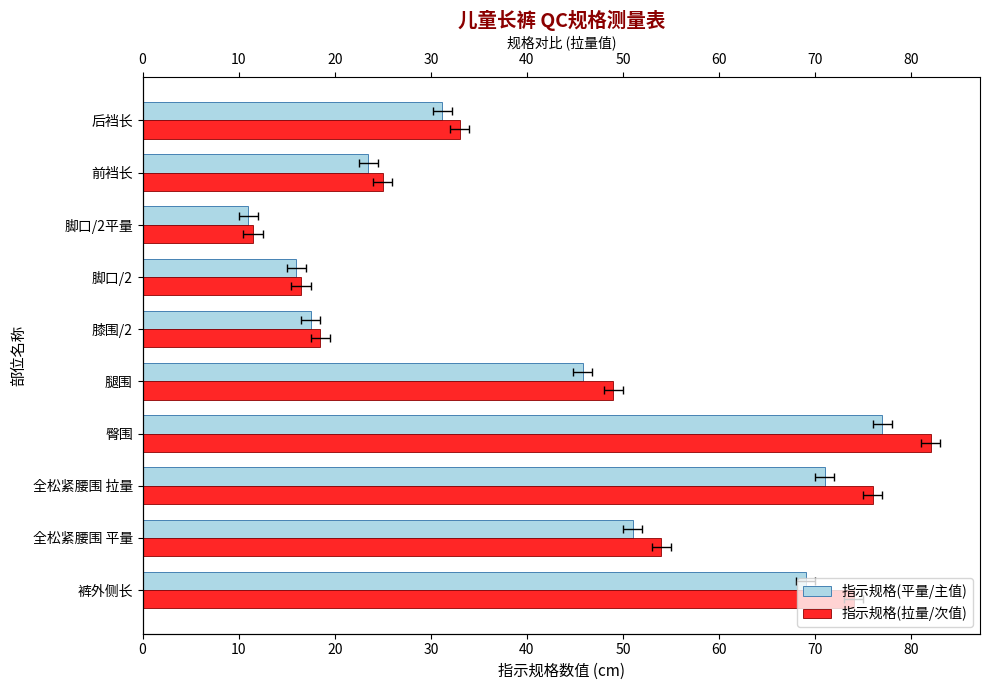

Reading right to left, list all the values displayed in this chart.

指示规格(平量/主值): 31.2	23.5	11.0	16.0	17.5	45.8	77.0	71.0	51.0	69.0
指示规格(拉量/次值): 33.0	25.0	11.5	16.5	18.5	49.0	82.0	76.0	54.0	74.0